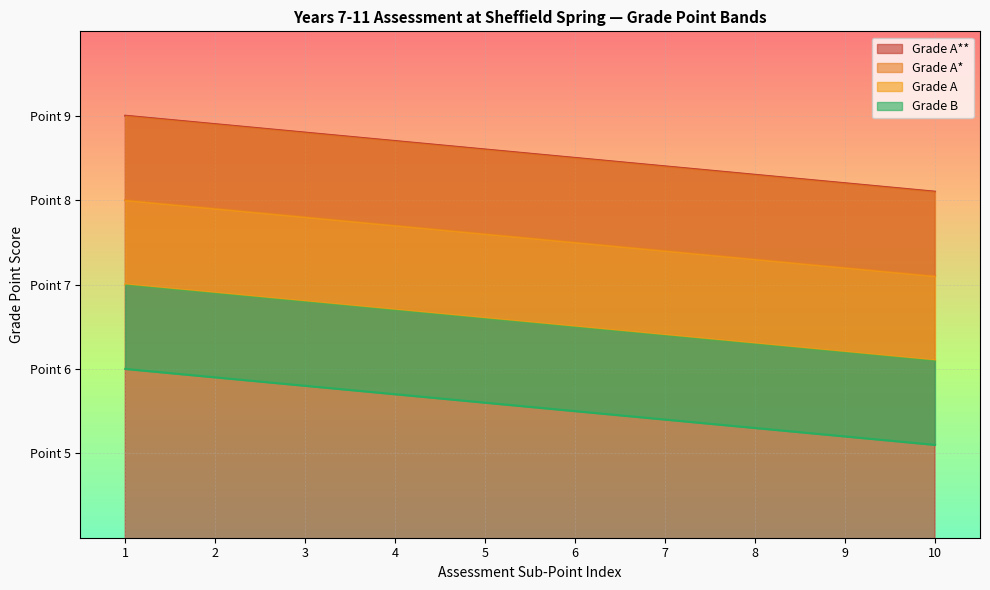

Between 1 and 7, which series saw the biggest shift?

Grade A**